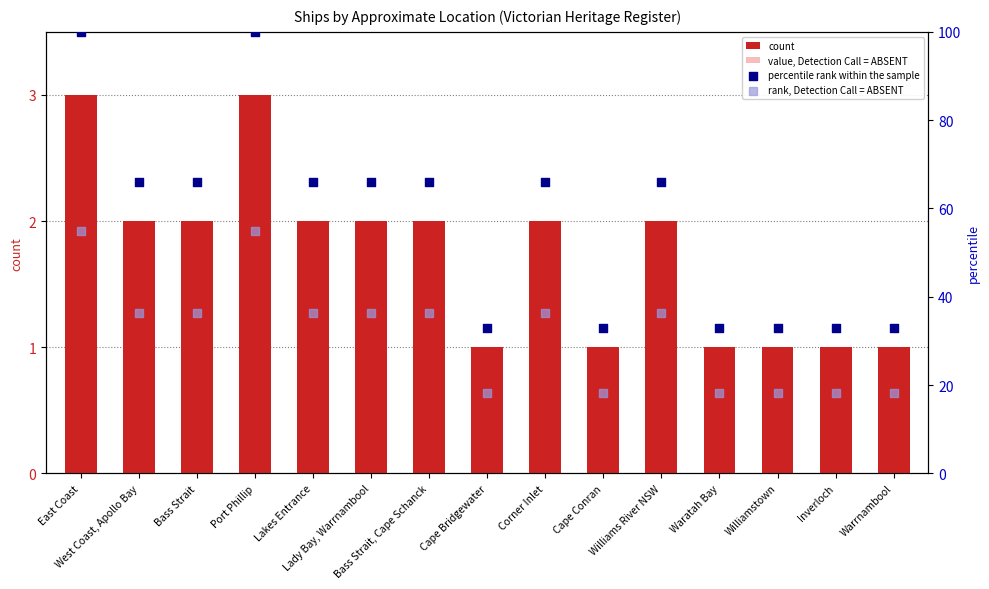

Which series has the largest total across all categories?

percentile rank within the sample